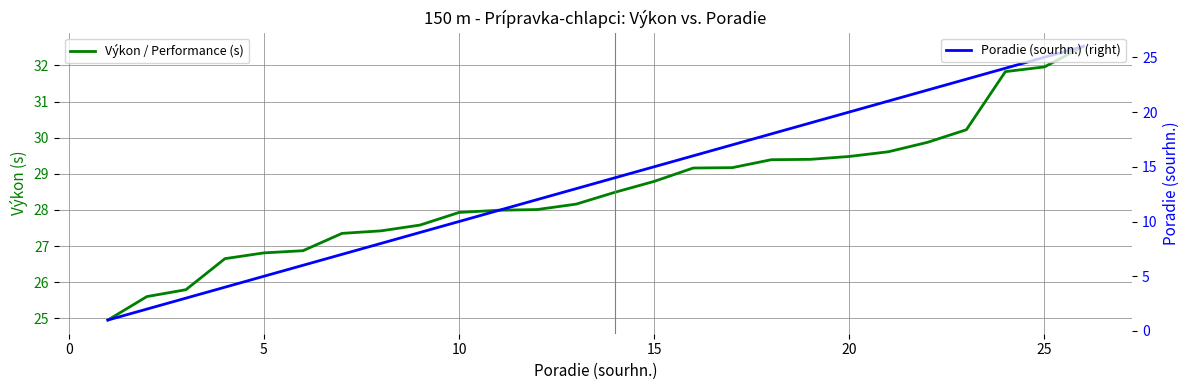

What are all the series names shown in the legend?

Výkon / Performance (s), Poradie (sourhn.) (right)